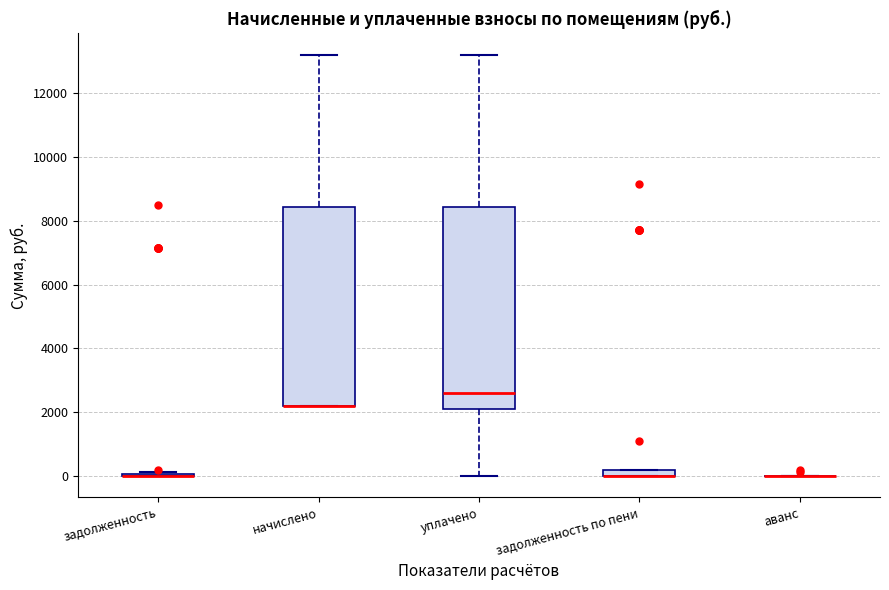

Where is the lower edge of the box for начислено on the y-axis? The values are not printed on the chart, so give them approximately, as read against the axis.

2200